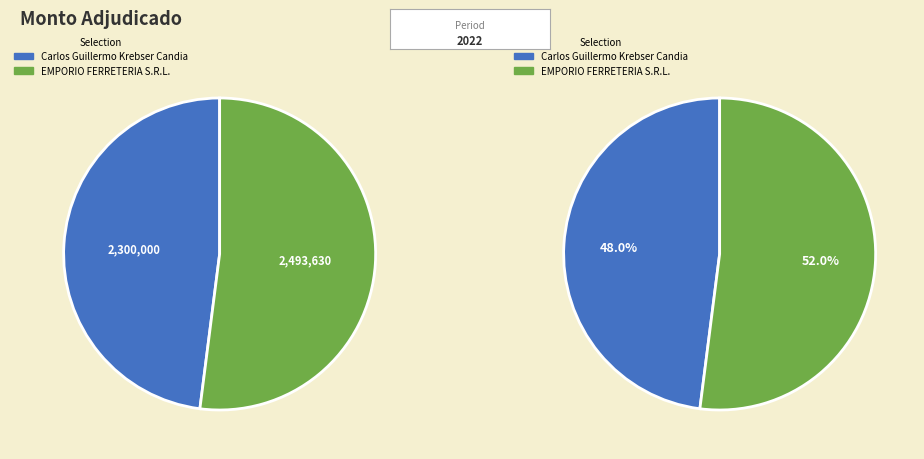

Do Carlos Guillermo Krebser Candia and EMPORIO FERRETERIA S.R.L. together represent more than half of the pie?

Yes